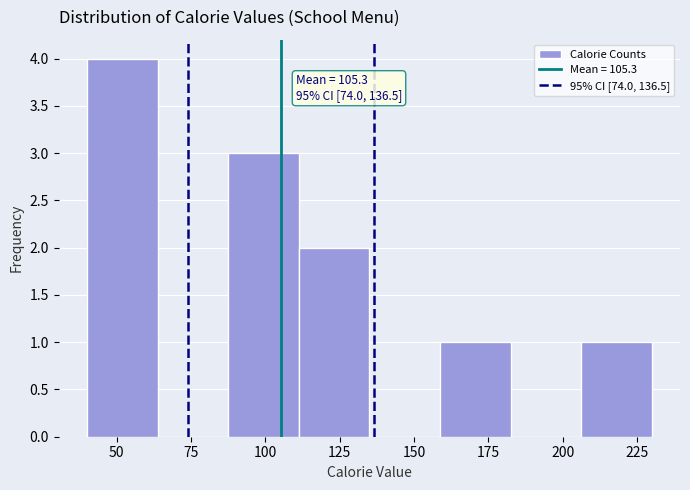

Which range on the x-axis has the tallest bar?

40 to 65